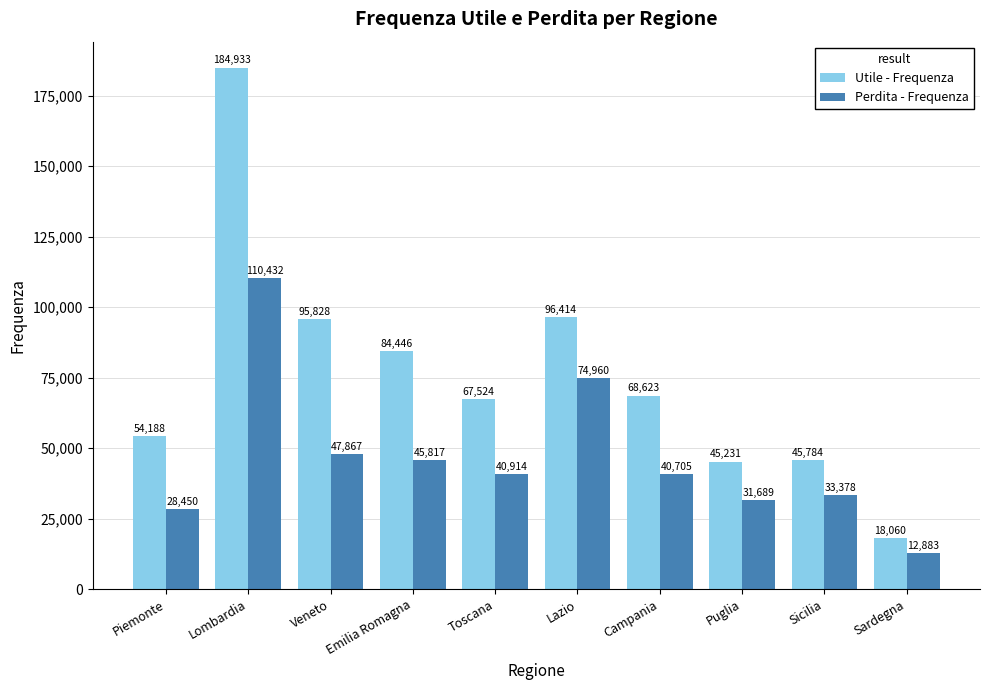

What is the spread (max minus min) of values at Toscana?

26610